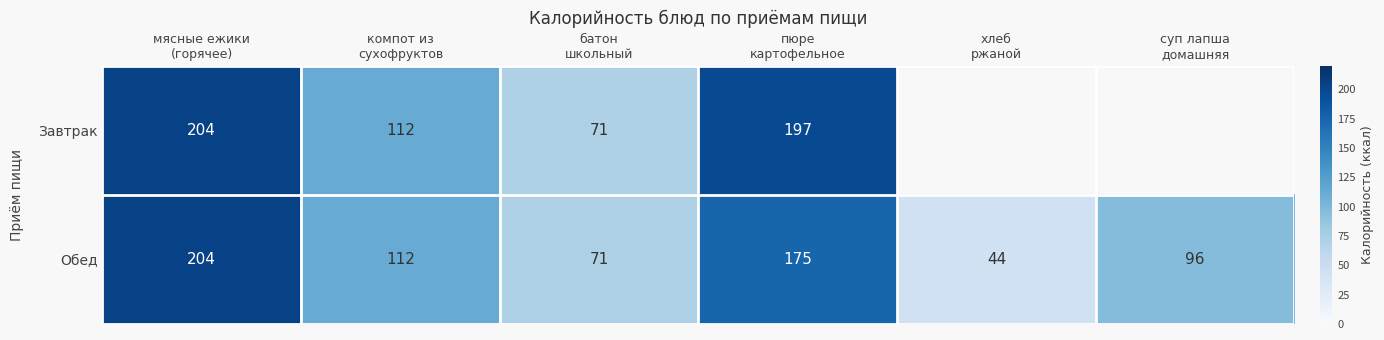

Count the number of data series in this chart.

2